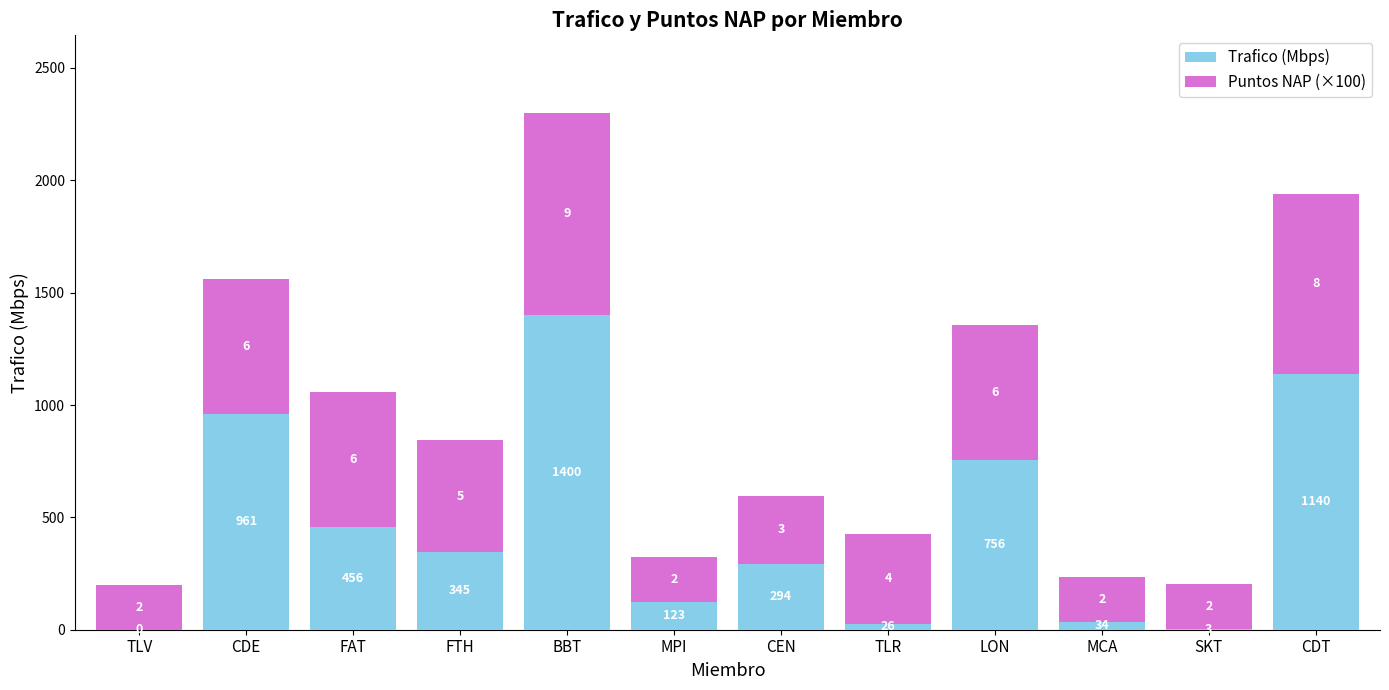

What is the total value across all series at TLV?

200